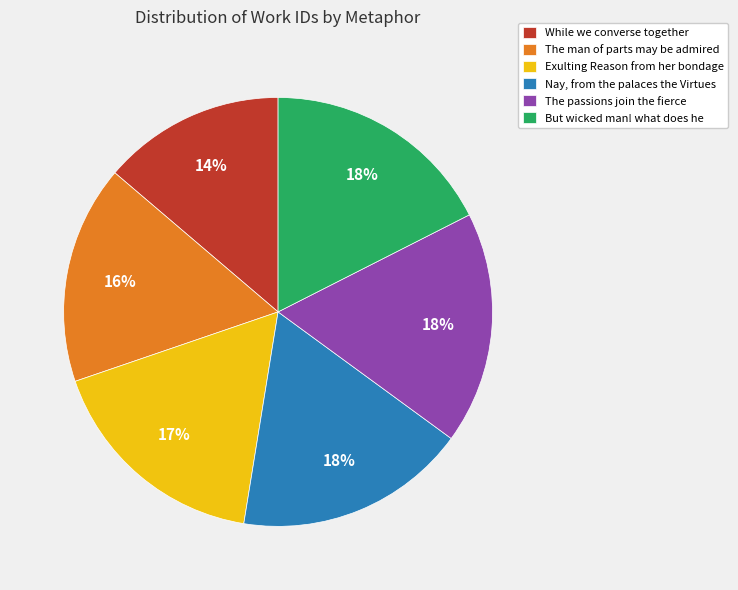

What is the smallest slice in the pie chart?

While we converse together